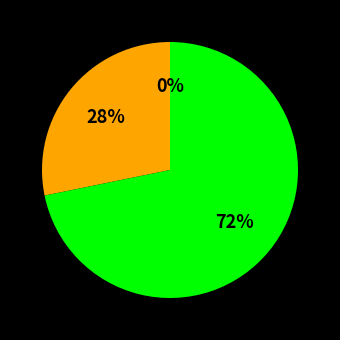

Do 31 and 29 together represent more than half of the pie?

No